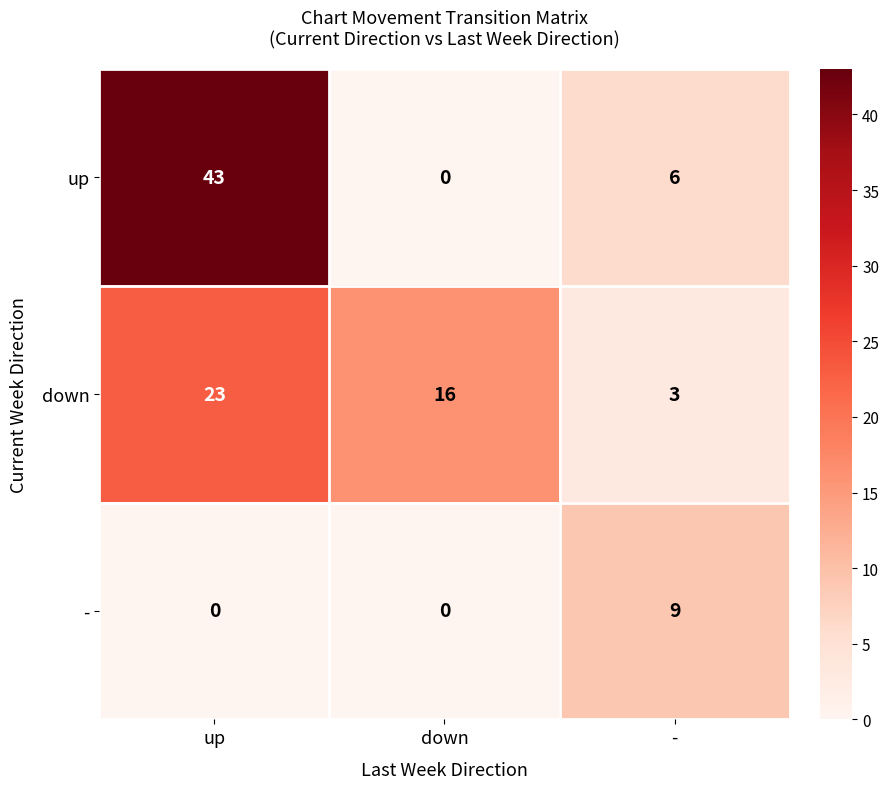

True or false: up has a value of 6 at -.

True